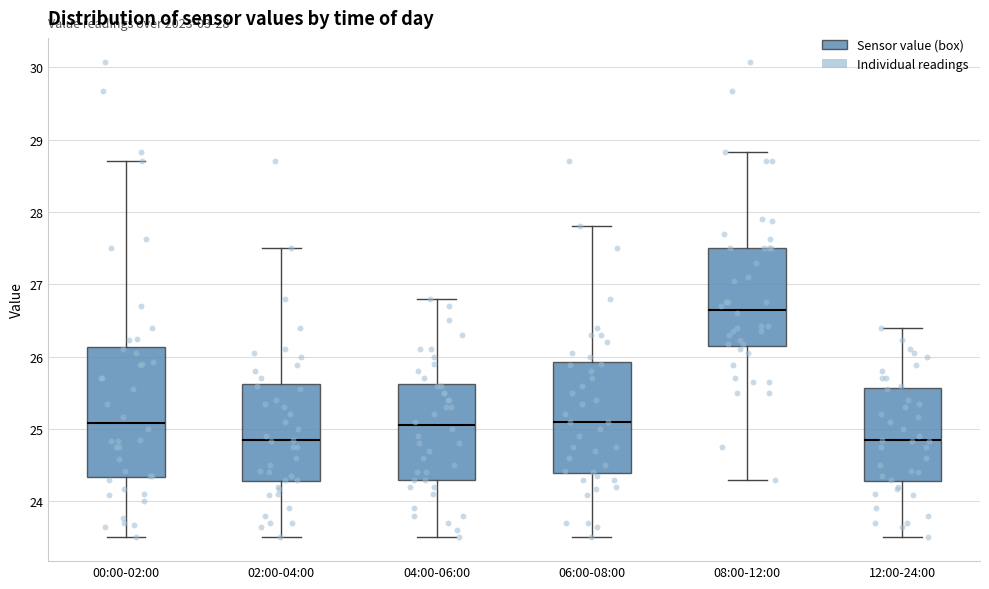

Which box's median line is the highest?

08:00-12:00